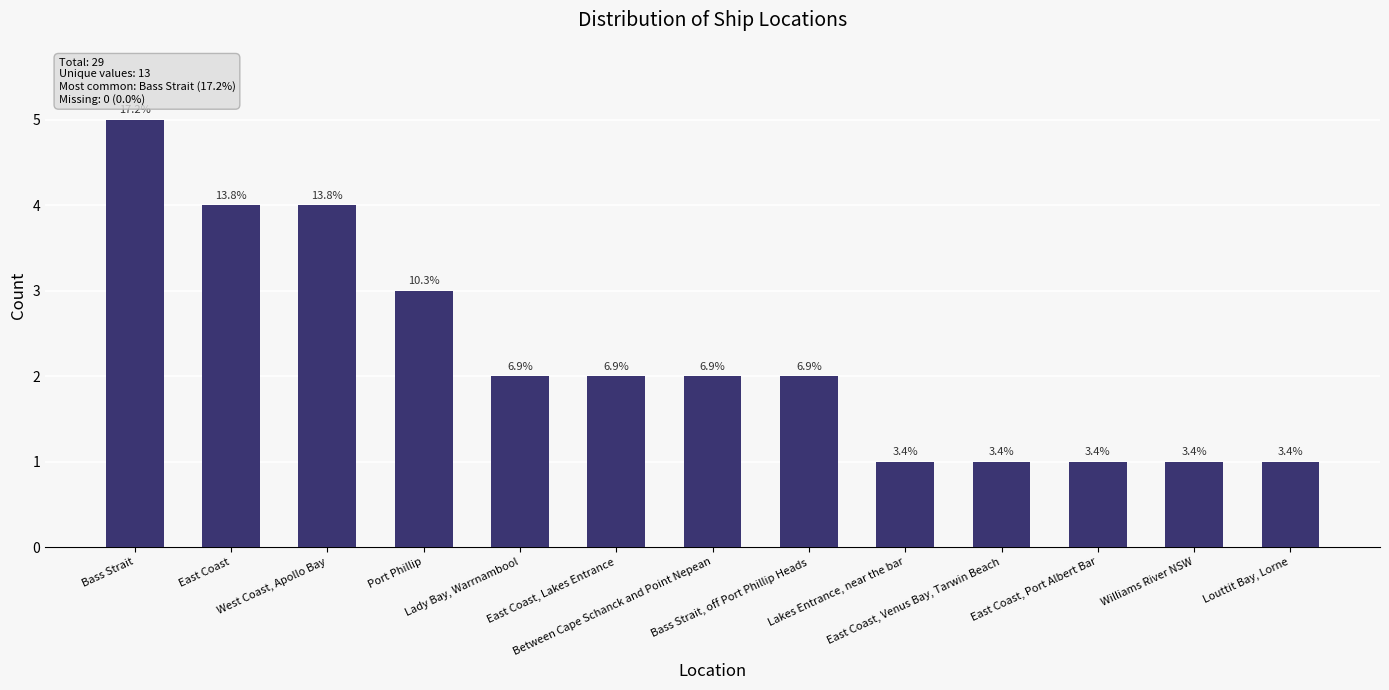

Reading left to right, transcribe all the data shown in this chart.

Bass Strait=5	East Coast=4	West Coast, Apollo Bay=4	Port Phillip=3	Lady Bay, Warrnambool=2	East Coast, Lakes Entrance=2	Between Cape Schanck and Point Nepean=2	Bass Strait, off Port Phillip Heads=2	Lakes Entrance, near the bar=1	East Coast, Venus Bay, Tarwin Beach=1	East Coast, Port Albert Bar=1	Williams River NSW=1	Louttit Bay, Lorne=1